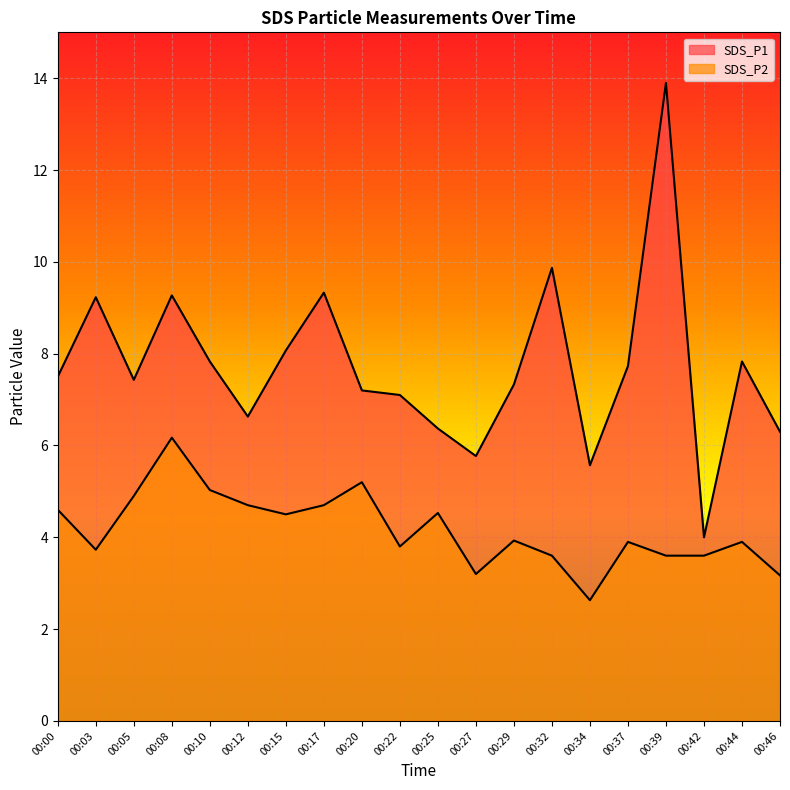

True or false: SDS_P2 has more than 0 interior local peaks.

True